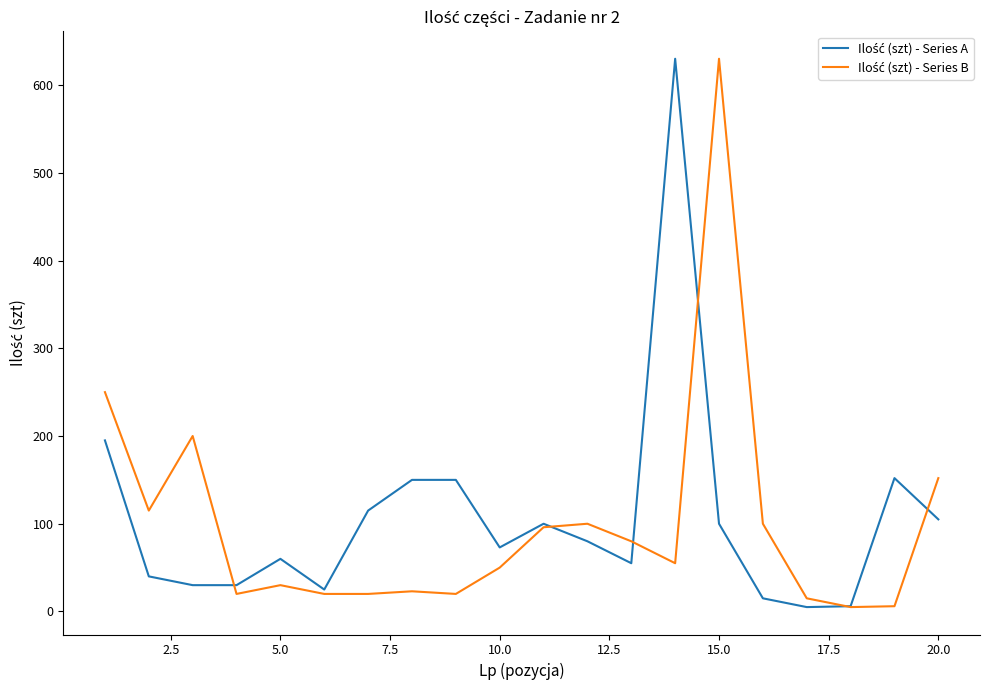

What is the greatest value displayed?

630